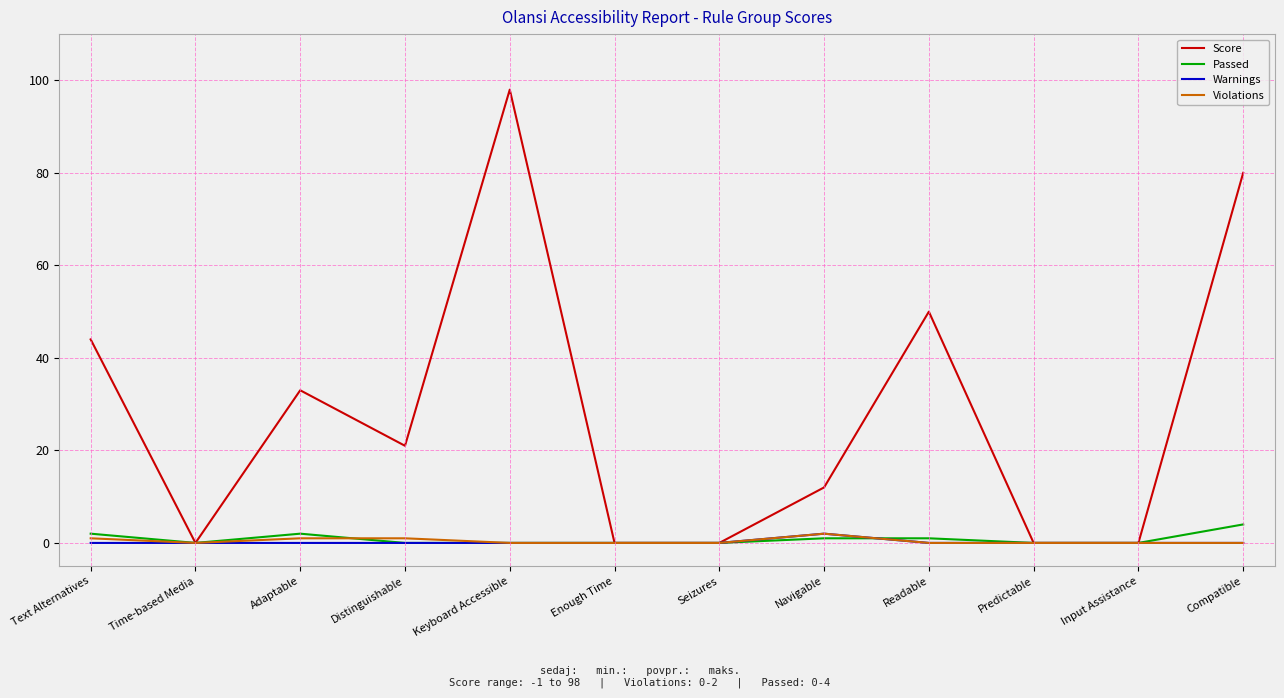

What is the sum of all Warnings values?

2